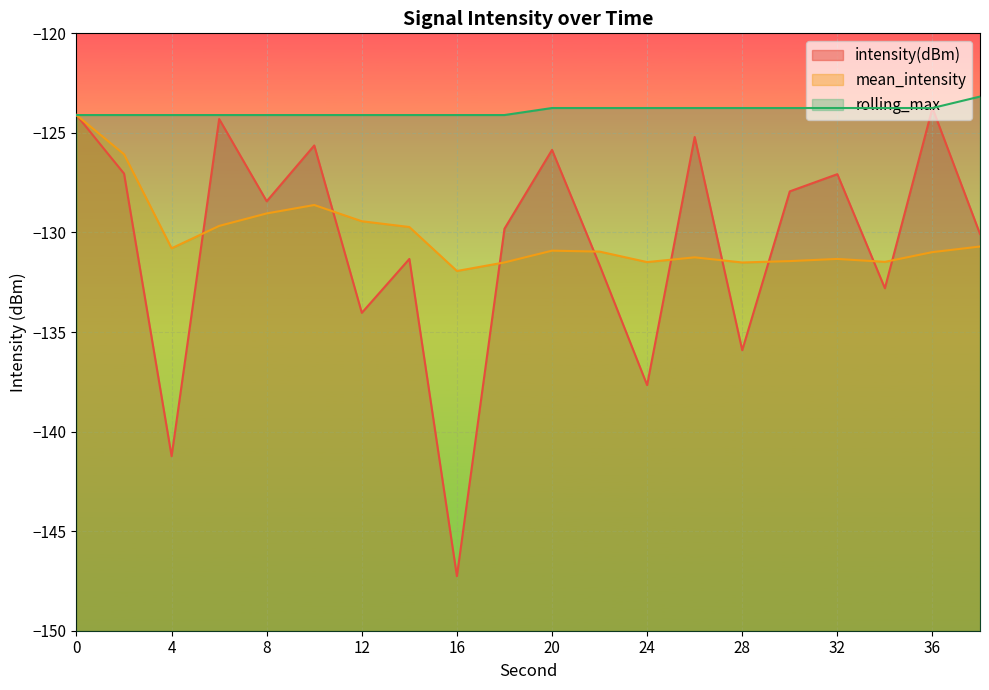

List the series in order of their peak value, lowest first.

mean_intensity, intensity(dBm), rolling_max